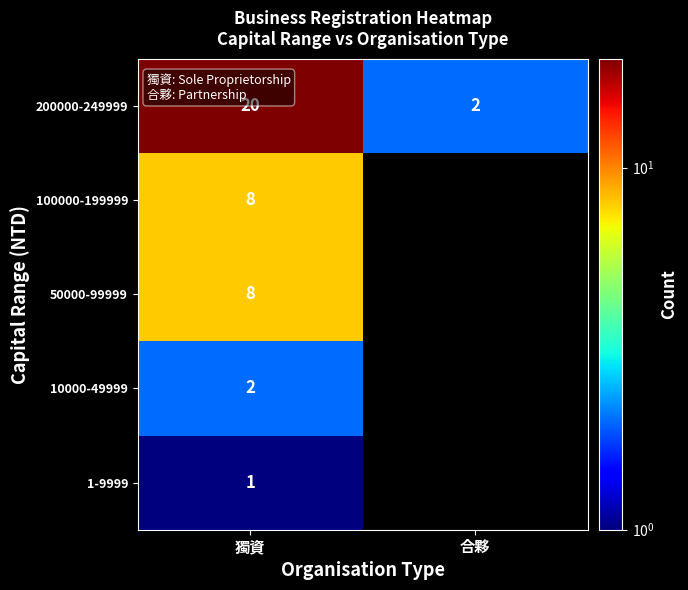

What is the difference between the maximum and minimum values in the 200000-249999 series?

18